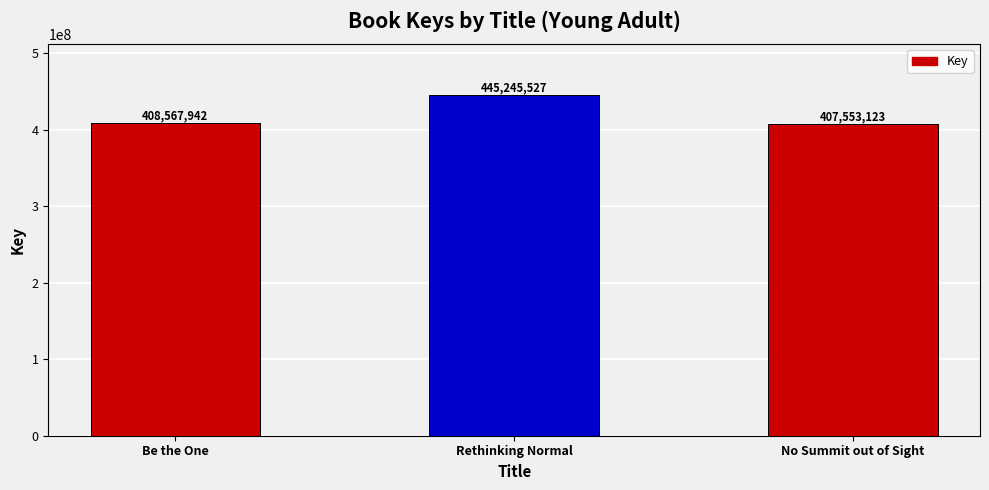

What is the sum of all values?

1261366592